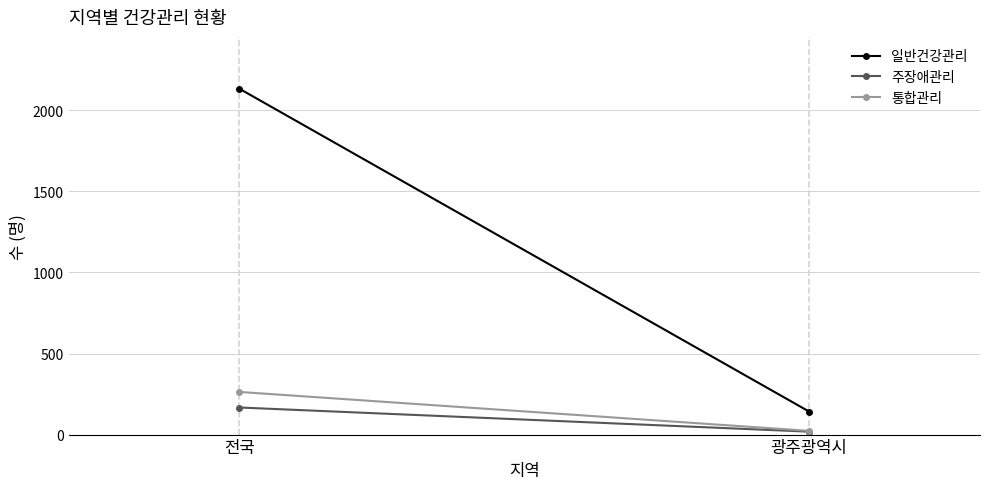

The 주장애관리 series shows 167 at 전국. True or false?

True